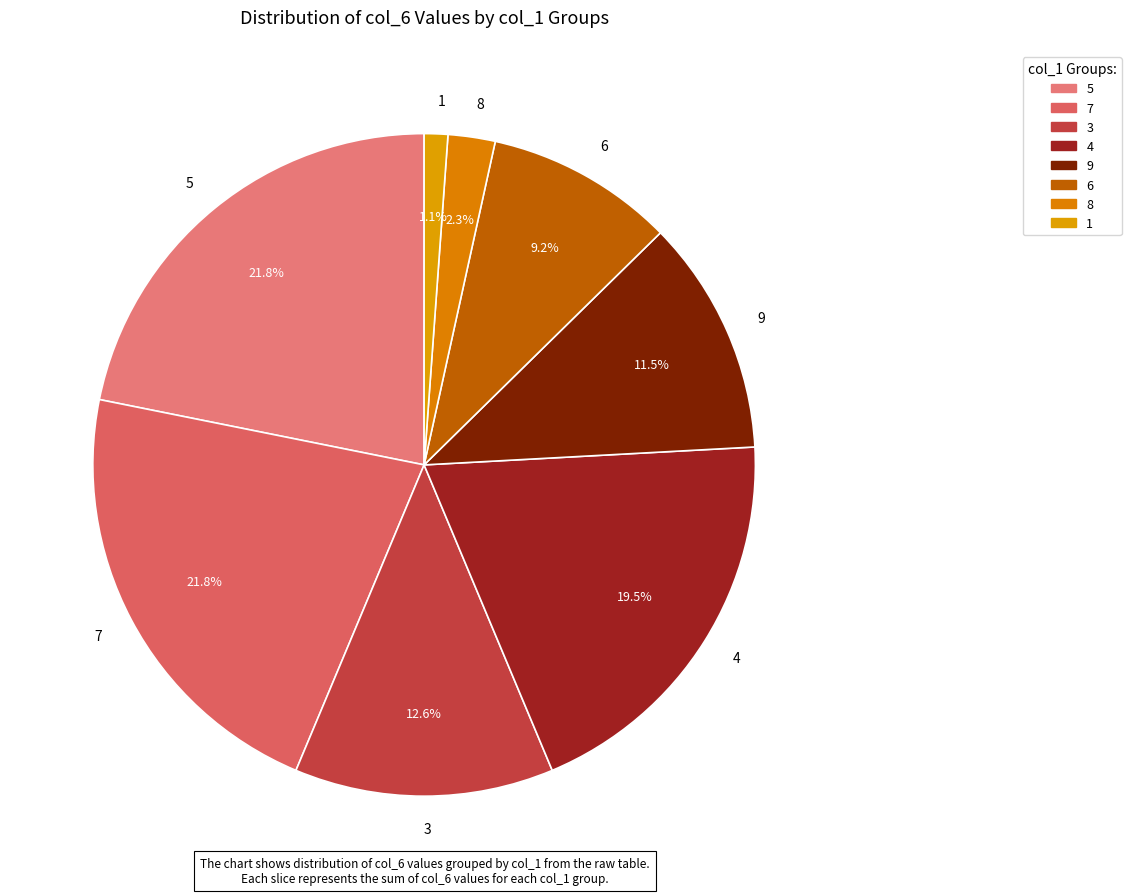

How much of the chart is everything except 5?

78.2%